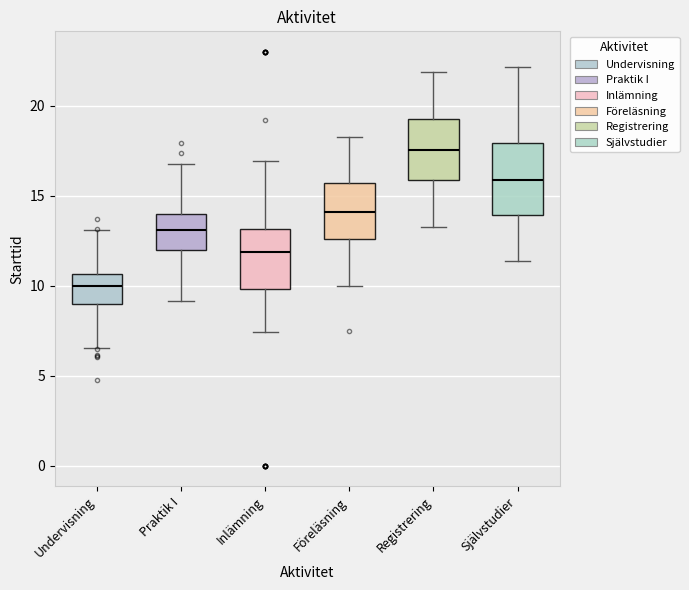

Reading left to right, read every box against the y-axis: the position of its median line, the range the box covers, and the ends of its whiskers. The values are not printed on the chart, so give them approximately, as read against the axis.

Undervisning: median 10.0, box 9.0 to 10.5, whiskers 6.5 to 13.0
Praktik I: median 13.0, box 12.0 to 14.0, whiskers 9.0 to 17.0
Inlämning: median 12.0, box 10.0 to 13.0, whiskers 7.5 to 17.0
Föreläsning: median 14.0, box 12.5 to 15.5, whiskers 10.0 to 18.5
Registrering: median 17.5, box 16.0 to 19.5, whiskers 13.5 to 22.0
Självstudier: median 16.0, box 14.0 to 18.0, whiskers 11.5 to 22.0